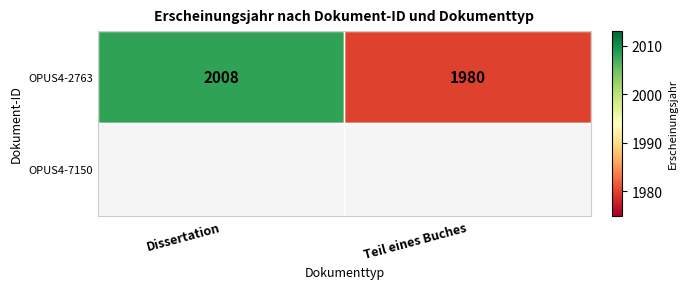

True or false: OPUS4-2763 has a value of 793 at Dissertation.

False